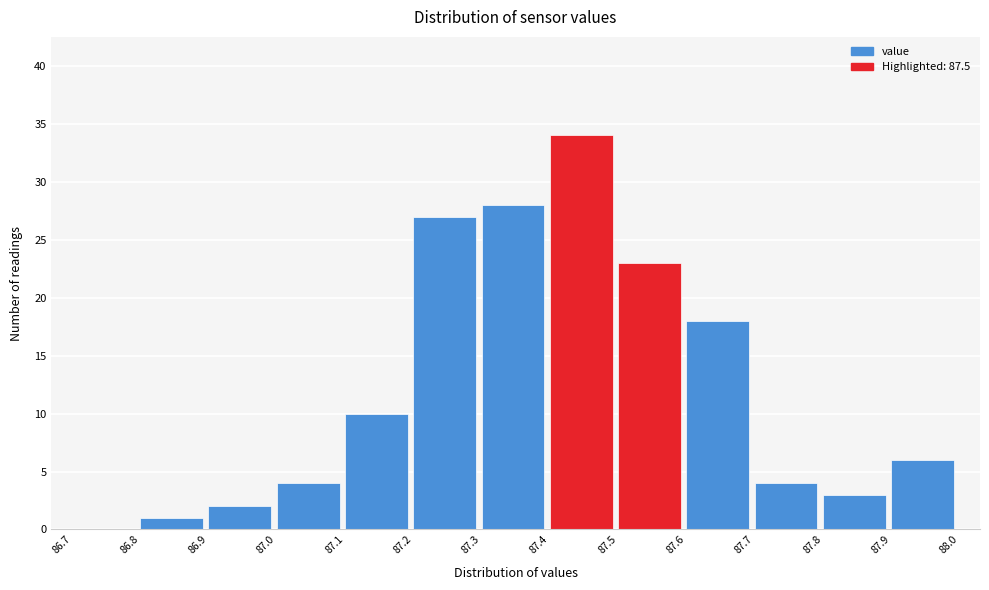

Which range on the x-axis has the tallest bar?

87.4 to 87.5